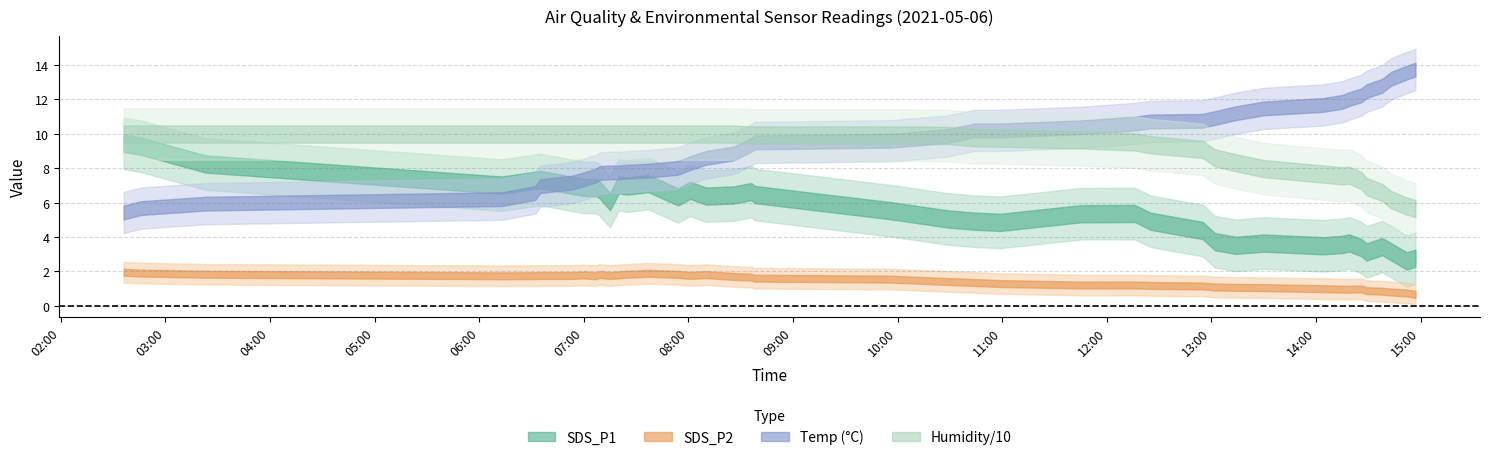

True or false: Humidity and SDS_P2 cross at least once.

False